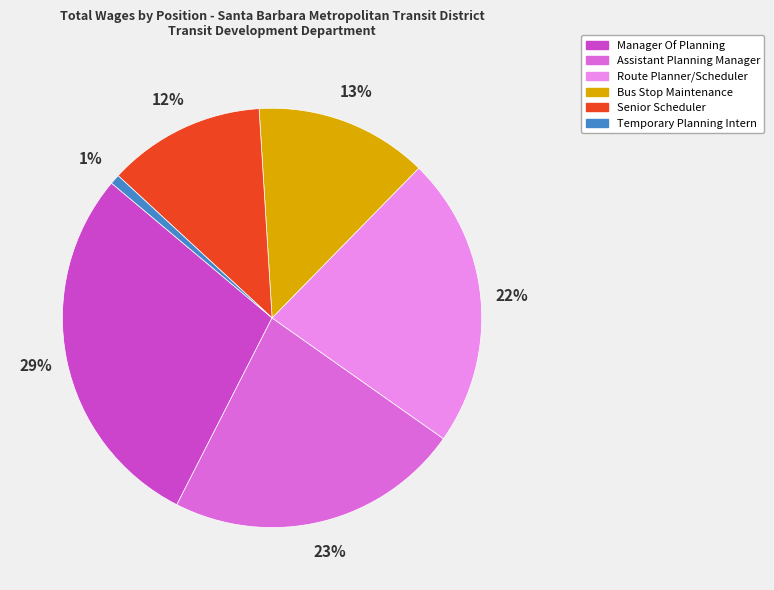

Combined, do Route Planner/Scheduler and Bus Stop Maintenance account for over 50%?

No